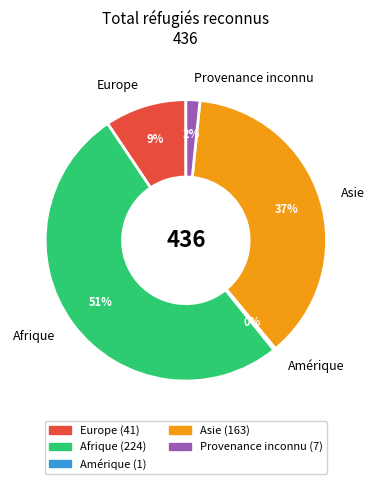

Combined, do Europe and Afrique account for over 50%?

Yes